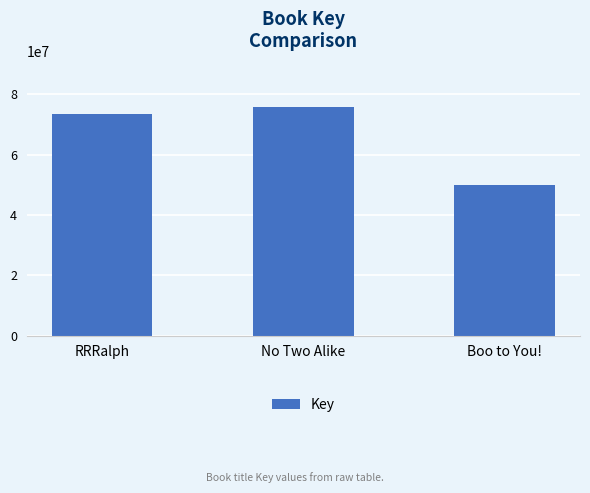

Between Boo to You! and RRRalph, which is larger?

RRRalph